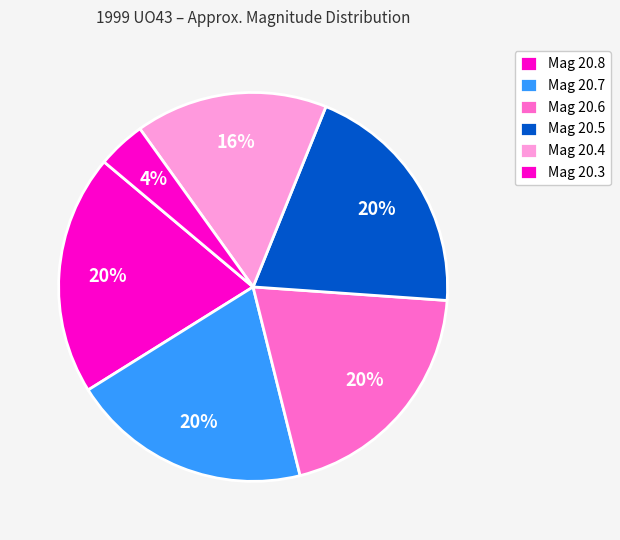

Count the number of slices in the pie.

6